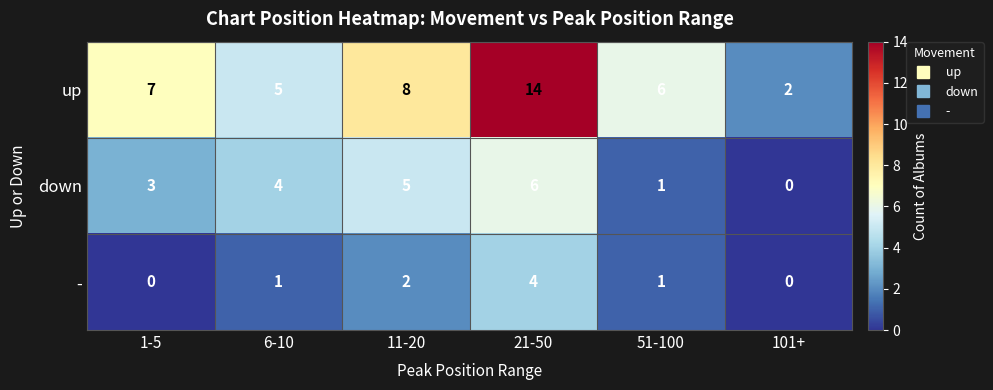

Count the number of categories in the chart.

6